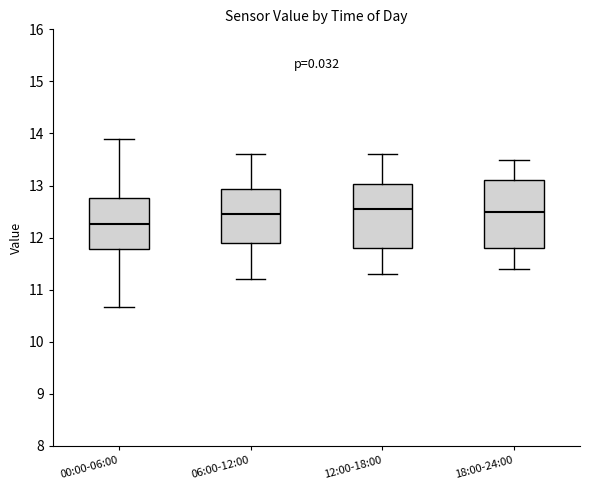

Reading left to right, read every box against the y-axis: the position of its median line, the range the box covers, and the ends of its whiskers. The values are not printed on the chart, so give them approximately, as read against the axis.

00:00-06:00: median 12.3, box 11.8 to 12.8, whiskers 10.7 to 13.9
06:00-12:00: median 12.5, box 11.9 to 12.9, whiskers 11.2 to 13.6
12:00-18:00: median 12.6, box 11.8 to 13.0, whiskers 11.3 to 13.6
18:00-24:00: median 12.5, box 11.8 to 13.1, whiskers 11.4 to 13.5